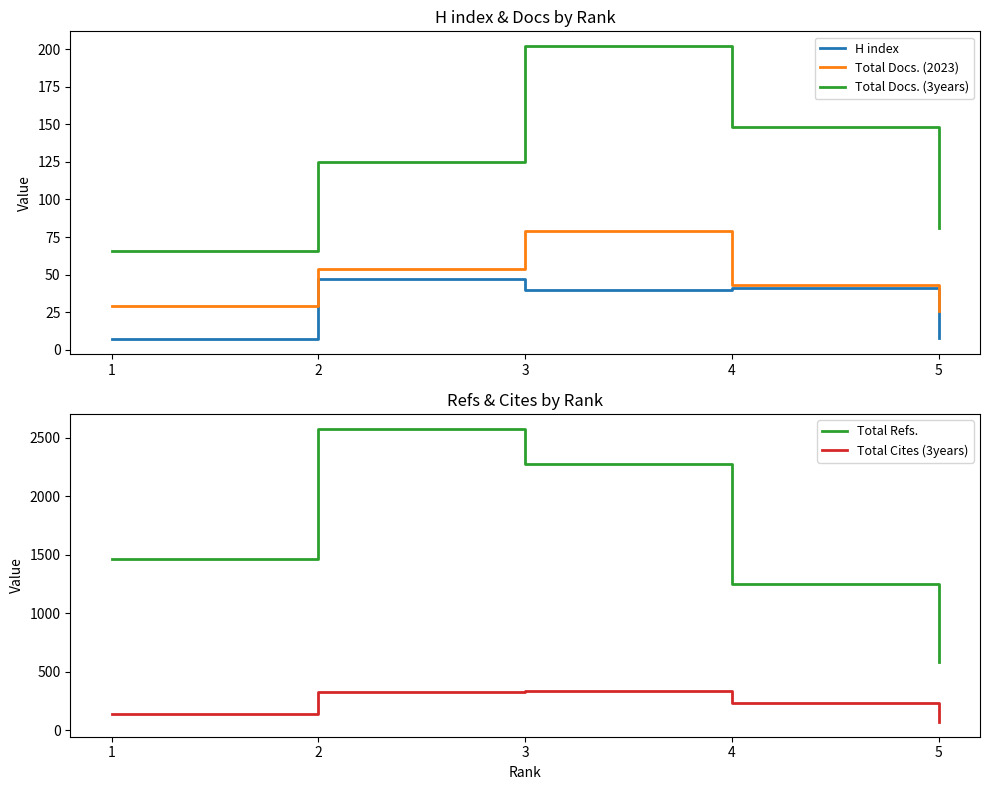

Which series has the widest spread of values?

Total Refs.